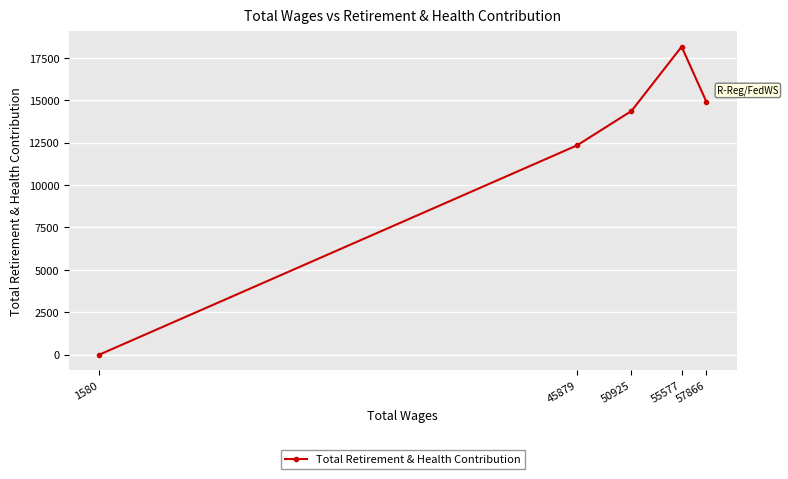

The value at 50925 is 14360. True or false?

True